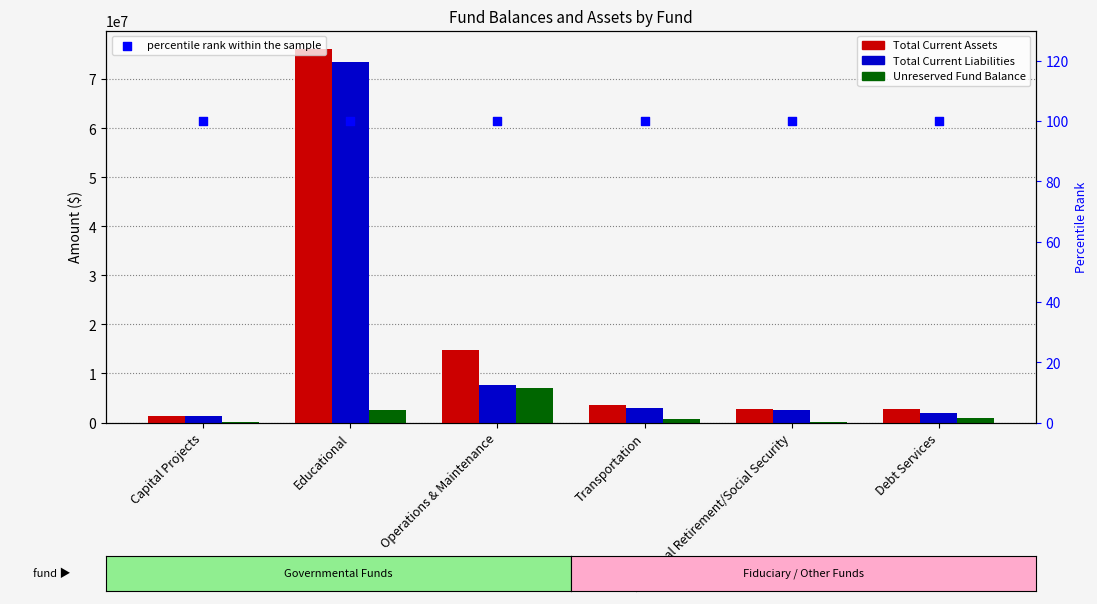

Which series contains the lowest Y value?

percentile rank within the sample